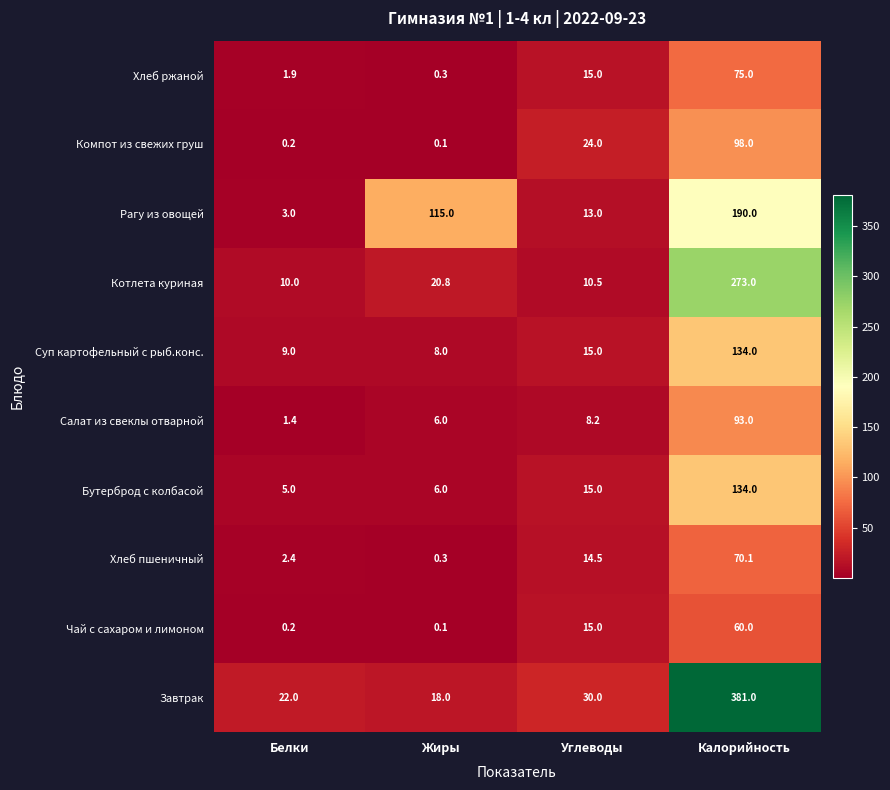

Which series has the largest total across all categories?

Завтрак